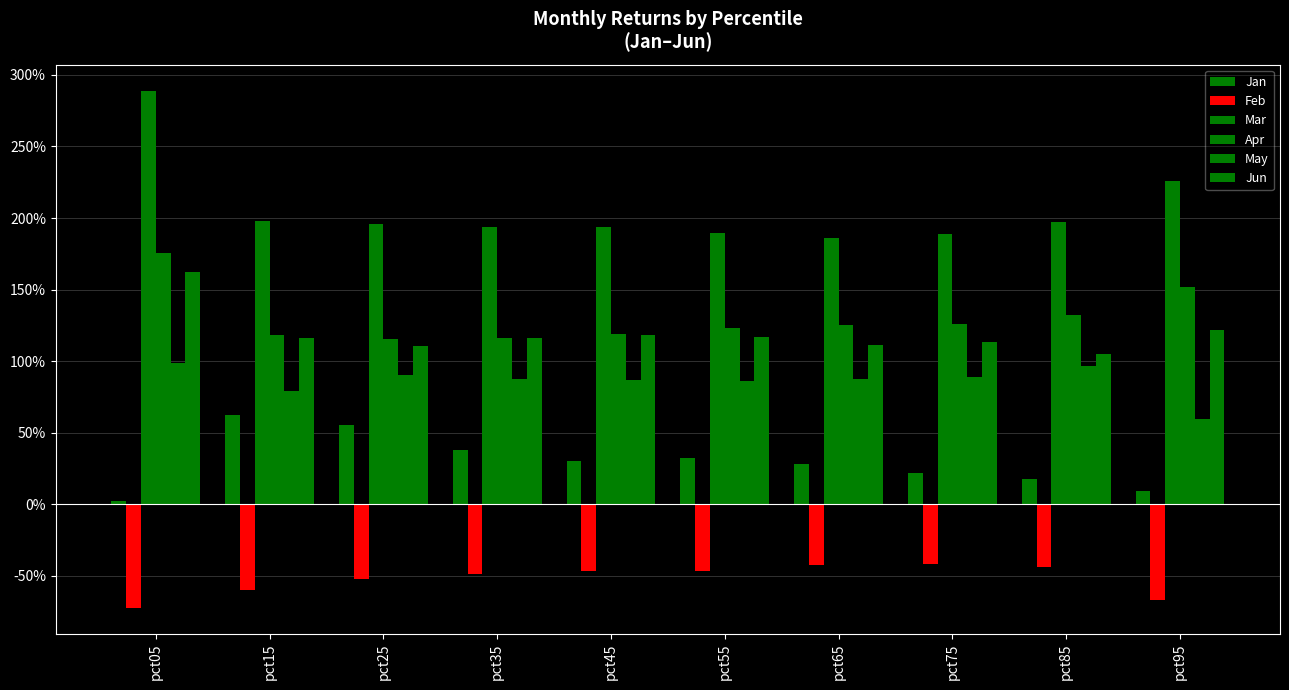

At how many categories does at least one series exceed 1?

10